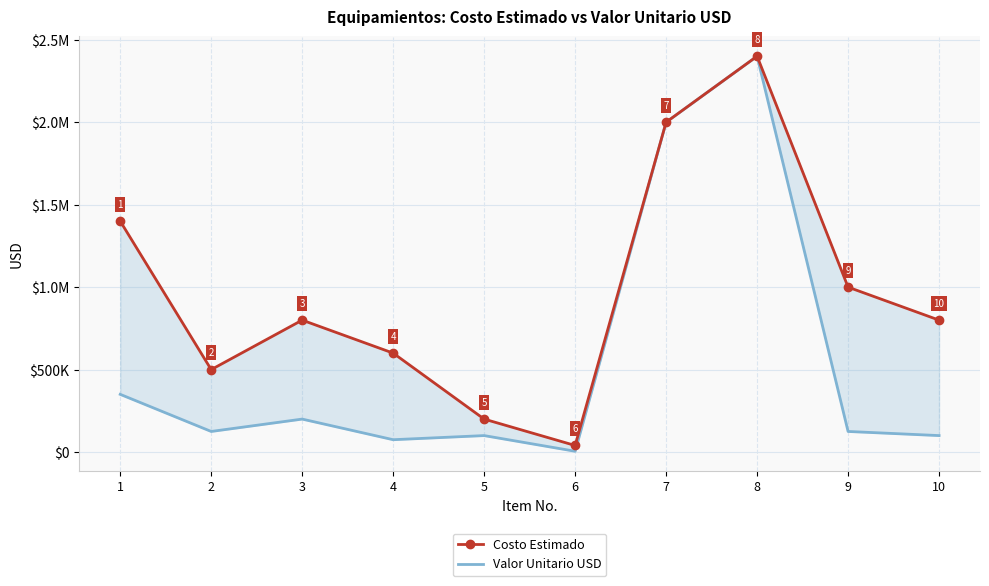

True or false: Costo Estimado and Valor Unitario USD intersect in this chart.

False